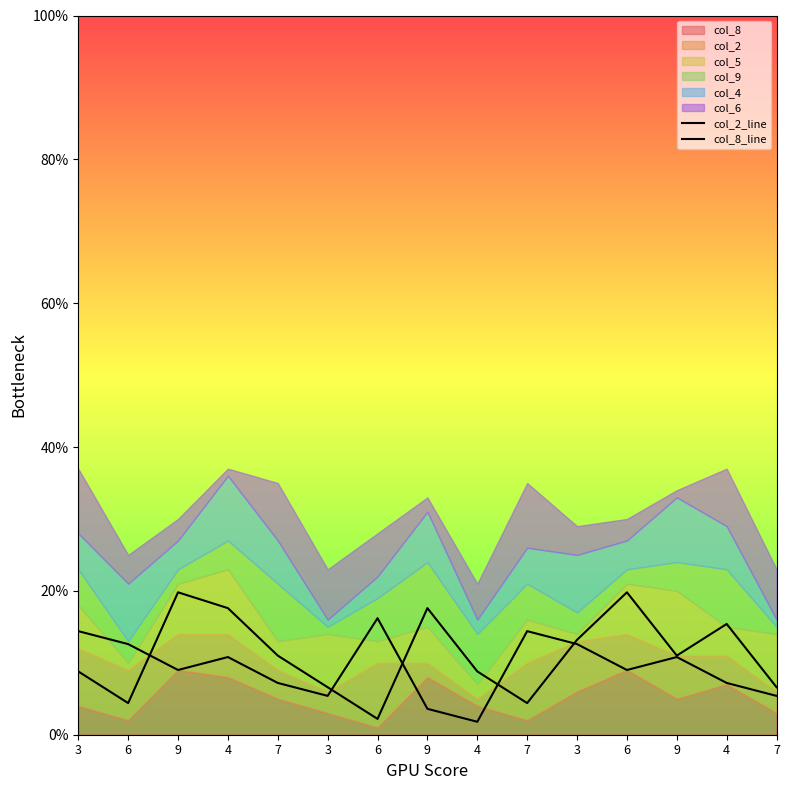

What is the sum of the col_2_line values at 6 and 3?

14.4